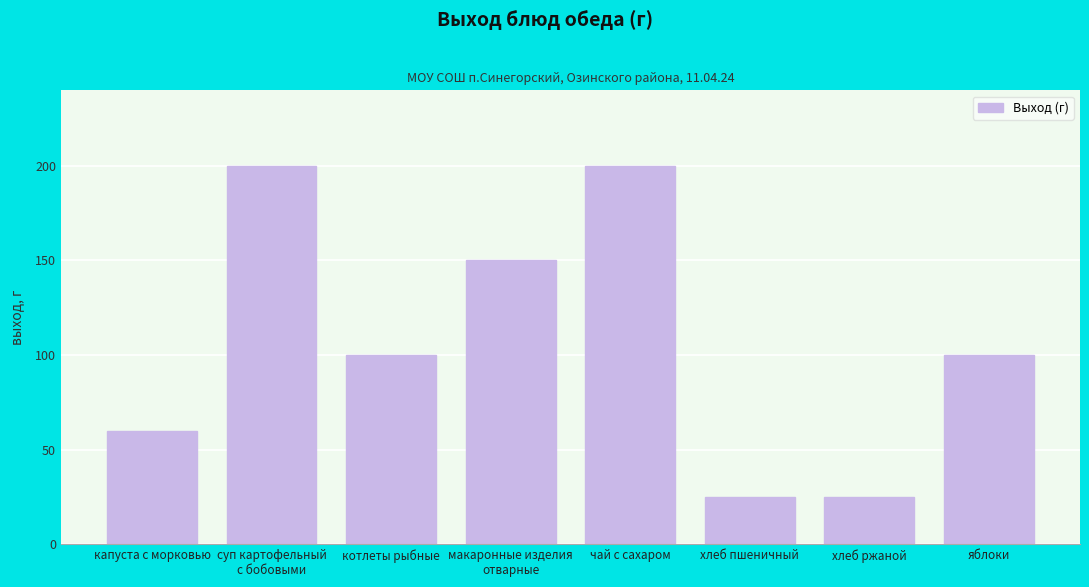

The value at суп картофельный
с бобовыми is 200. True or false?

True